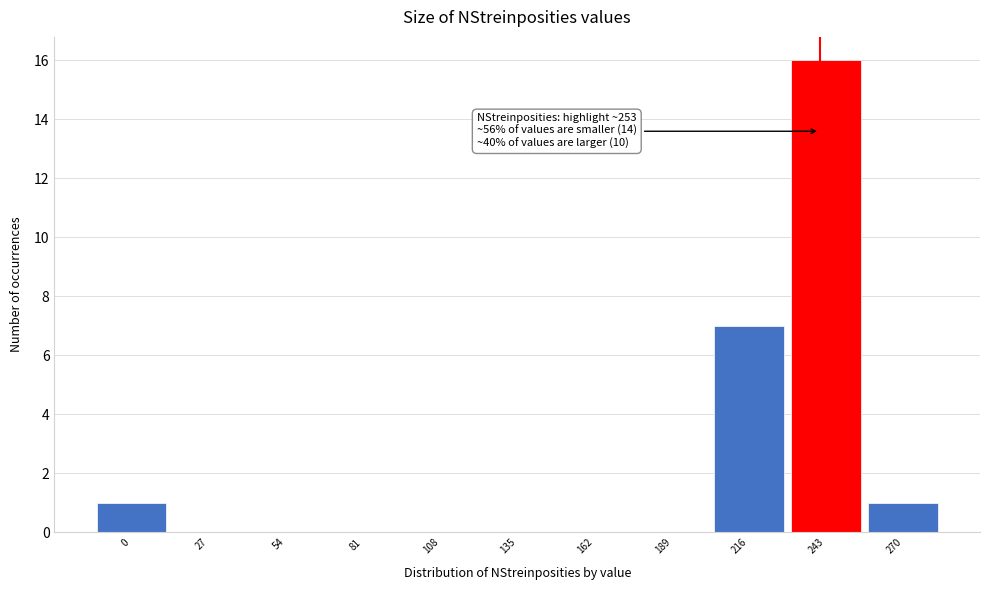

Reading left to right, extract all data points from this chart.

0=1	27=0	54=0	81=0	108=0	135=0	162=0	189=0	216=7	243=16	270=1